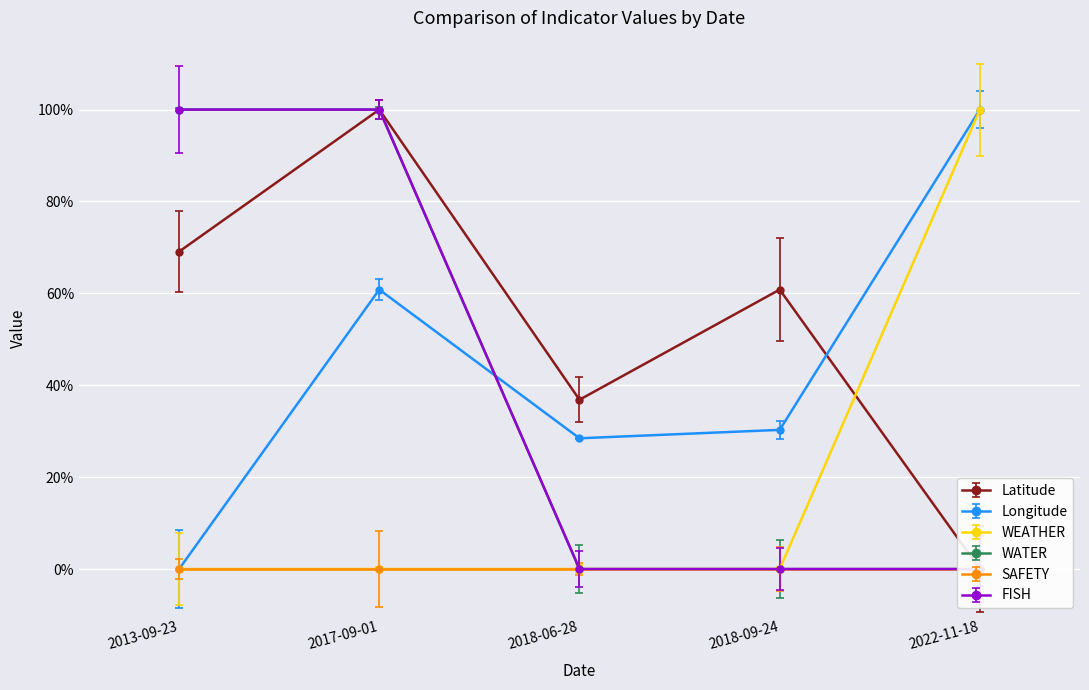

How many FISH values are between 0 and 1?

5